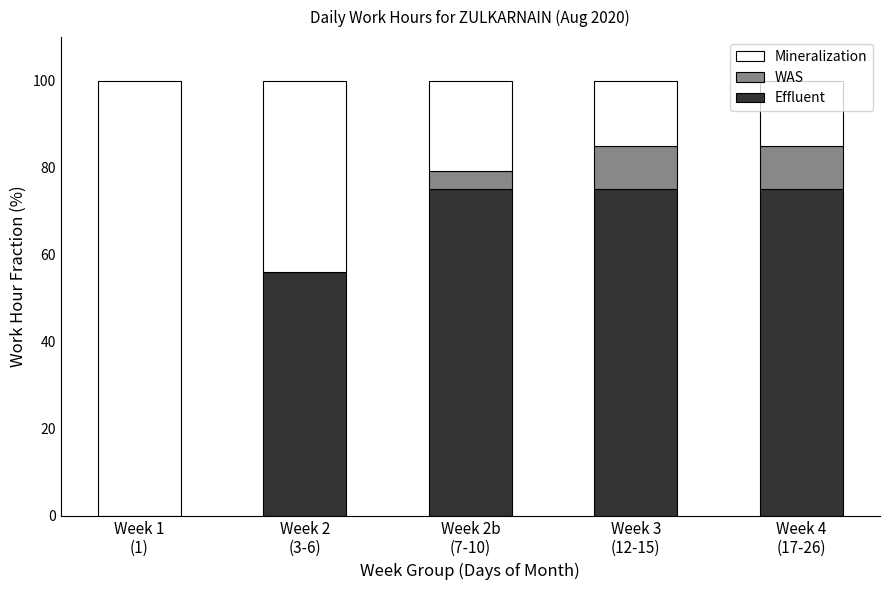

What is the maximum value for Effluent?

75.0